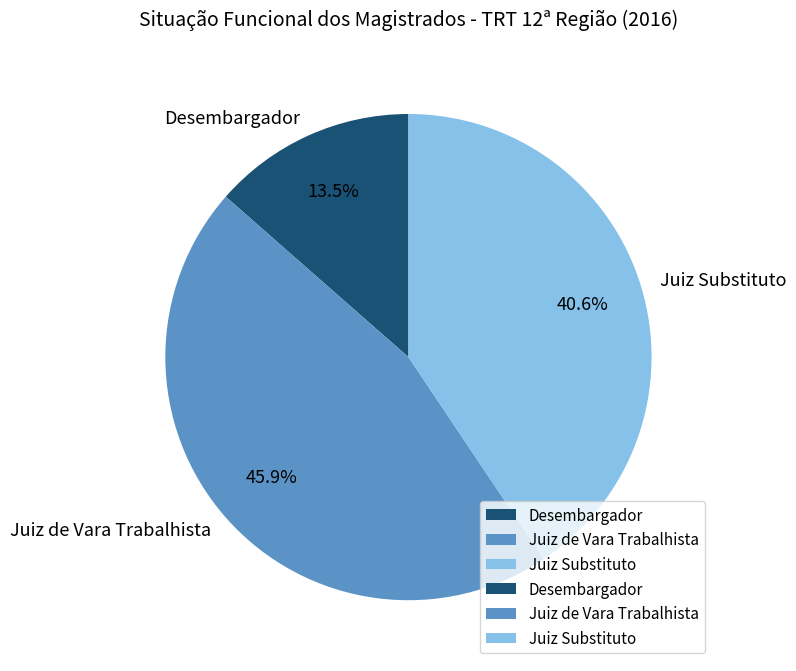

How many segments does this pie chart have?

3